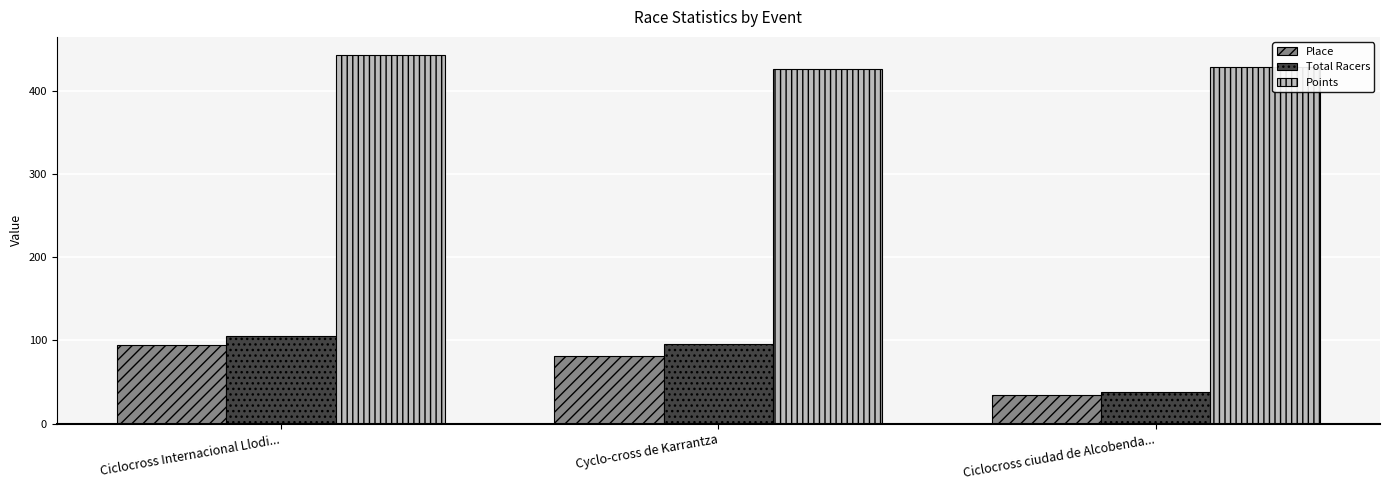

At which category is the sum across all series the highest?

Ciclocross Internacional Llodi...